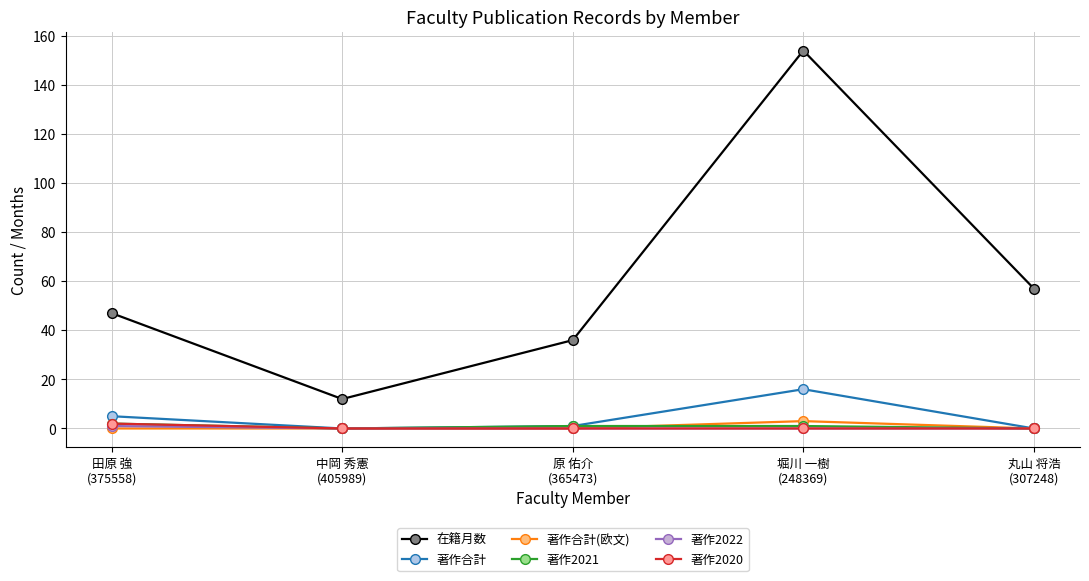

What are all the series names shown in the legend?

在籍月数, 著作合計, 著作合計(欧文), 著作2021, 著作2022, 著作2020